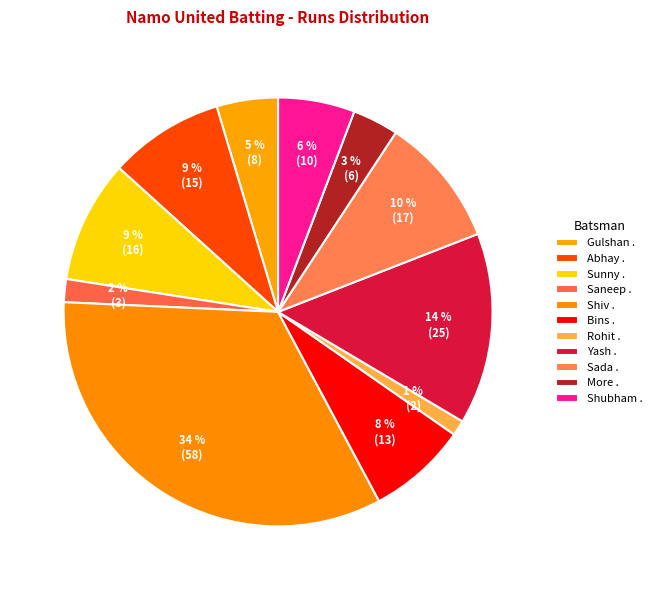

Is there any slice that represents more than half of the pie?

No